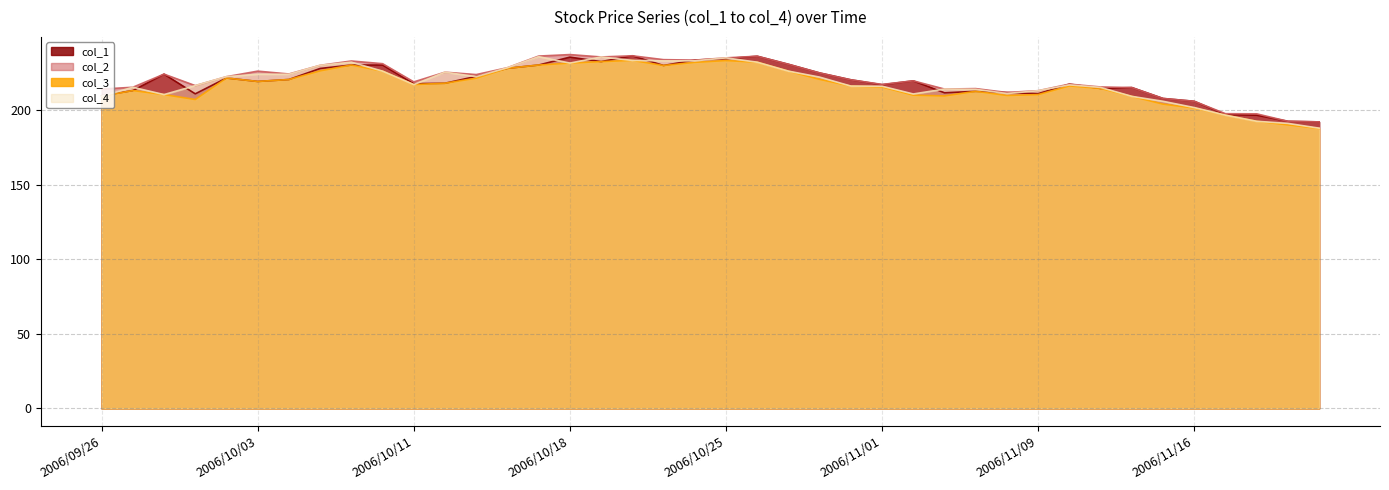

Reading left to right, list all the values displayed in this chart.

col_1: 2006/09/26=209.5	2006/09/27=213.0	2006/09/28=224.0	2006/09/29=210.8	2006/10/02=221.4	2006/10/03=219.1	2006/10/04=220.4	2006/10/05=227.8	2006/10/06=230.1	2006/10/10=230.1	2006/10/11=217.6	2006/10/12=217.9	2006/10/13=222.5	2006/10/16=227.9	2006/10/17=230.1	2006/10/18=235.4	2006/10/19=232.4	2006/10/20=236.3	2006/10/23=229.8	2006/10/24=233.4	2006/10/25=234.4	2006/10/26=236.0	2006/10/27=230.6	2006/10/30=224.8	2006/10/31=220.2	2006/11/01=216.9	2006/11/02=219.5	2006/11/06=211.5	2006/11/07=212.5	2006/11/08=211.7	2006/11/09=210.9	2006/11/10=217.3	2006/11/13=214.4	2006/11/14=215.0	2006/11/15=207.7	2006/11/16=205.8	2006/11/17=196.9	2006/11/20=196.5	2006/11/21=192.4	2006/11/22=192.0
col_2: 2006/09/26=214.0	2006/09/27=215.2	2006/09/28=224.0	2006/09/29=216.3	2006/10/02=222.3	2006/10/03=226.0	2006/10/04=224.1	2006/10/05=229.9	2006/10/06=232.8	2006/10/10=231.0	2006/10/11=218.8	2006/10/12=225.3	2006/10/13=223.7	2006/10/16=228.3	2006/10/17=236.1	2006/10/18=237.1	2006/10/19=235.5	2006/10/20=236.3	2006/10/23=233.7	2006/10/24=233.4	2006/10/25=234.9	2006/10/26=236.0	2006/10/27=230.6	2006/10/30=224.8	2006/10/31=220.2	2006/11/01=217.1	2006/11/02=219.5	2006/11/06=214.0	2006/11/07=214.3	2006/11/08=211.7	2006/11/09=212.9	2006/11/10=217.3	2006/11/13=215.4	2006/11/14=215.0	2006/11/15=207.7	2006/11/16=205.8	2006/11/17=197.5	2006/11/20=197.4	2006/11/21=192.4	2006/11/22=192.0
col_3: 2006/09/26=209.2	2006/09/27=213.0	2006/09/28=210.3	2006/09/29=207.0	2006/10/02=221.4	2006/10/03=219.1	2006/10/04=220.4	2006/10/05=226.2	2006/10/06=230.1	2006/10/10=226.0	2006/10/11=217.0	2006/10/12=217.9	2006/10/13=221.3	2006/10/16=227.9	2006/10/17=230.1	2006/10/18=231.4	2006/10/19=232.4	2006/10/20=233.2	2006/10/23=229.8	2006/10/24=231.9	2006/10/25=233.1	2006/10/26=232.0	2006/10/27=226.0	2006/10/30=220.5	2006/10/31=216.0	2006/11/01=215.4	2006/11/02=209.9	2006/11/06=209.4	2006/11/07=212.5	2006/11/08=209.7	2006/11/09=210.3	2006/11/10=216.1	2006/11/13=214.4	2006/11/14=209.1	2006/11/15=203.9	2006/11/16=201.3	2006/11/17=196.5	2006/11/20=192.4	2006/11/21=190.0	2006/11/22=187.6
col_4: 2006/09/26=209.2	2006/09/27=215.2	2006/09/28=210.3	2006/09/29=216.3	2006/10/02=222.3	2006/10/03=223.9	2006/10/04=223.9	2006/10/05=229.9	2006/10/06=232.0	2006/10/10=226.0	2006/10/11=217.0	2006/10/12=225.3	2006/10/13=222.3	2006/10/16=228.3	2006/10/17=235.7	2006/10/18=231.4	2006/10/19=235.5	2006/10/20=233.2	2006/10/23=232.9	2006/10/24=232.9	2006/10/25=234.9	2006/10/26=232.0	2006/10/27=226.0	2006/10/30=222.0	2006/10/31=216.0	2006/11/01=215.9	2006/11/02=210.7	2006/11/06=214.0	2006/11/07=213.8	2006/11/08=211.0	2006/11/09=212.9	2006/11/10=216.8	2006/11/13=215.1	2006/11/14=209.1	2006/11/15=205.8	2006/11/16=201.6	2006/11/17=196.5	2006/11/20=192.4	2006/11/21=191.0	2006/11/22=187.8